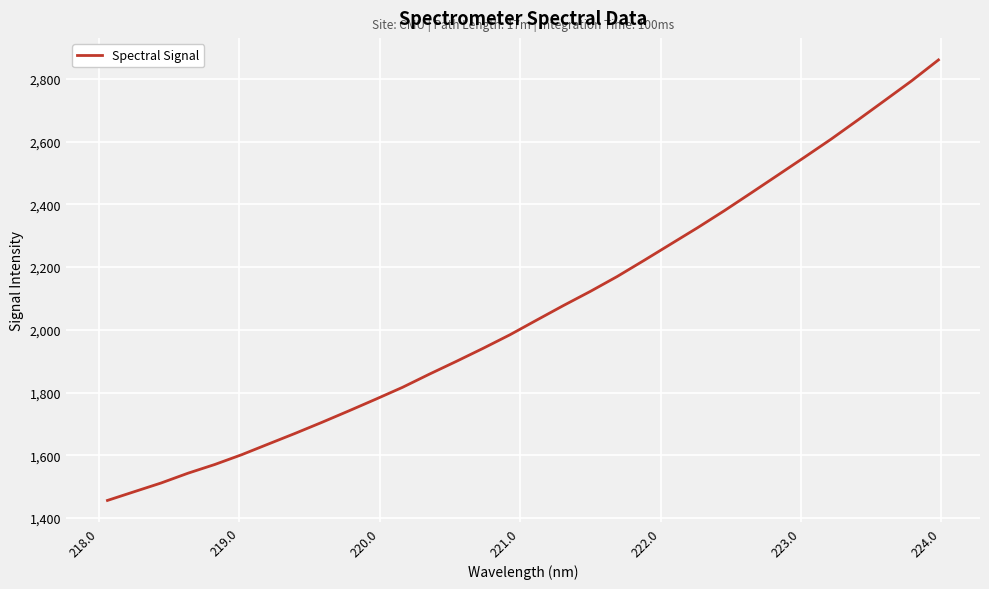

What is the greatest value displayed?

2860.8